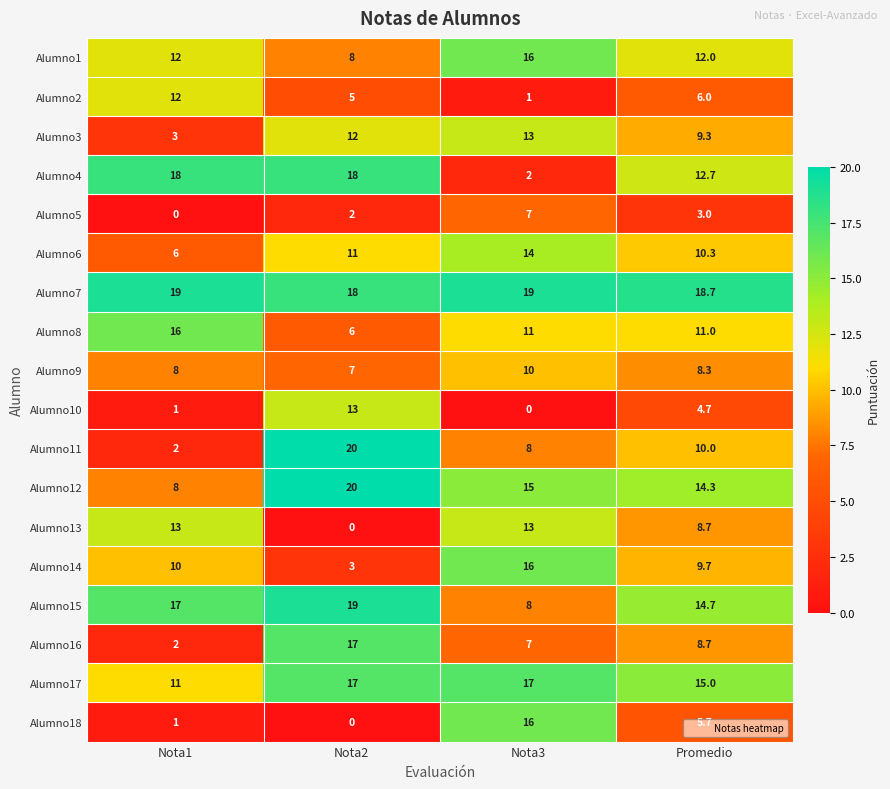

What is the highest value of the Alumno2 series?

12.0